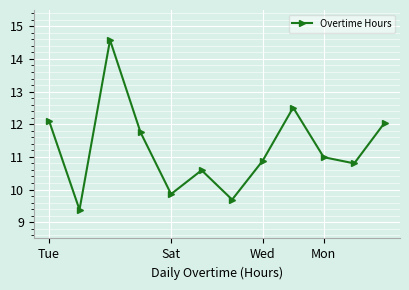

How many interior local peaks (higher than both neighbors) does the data have?

3